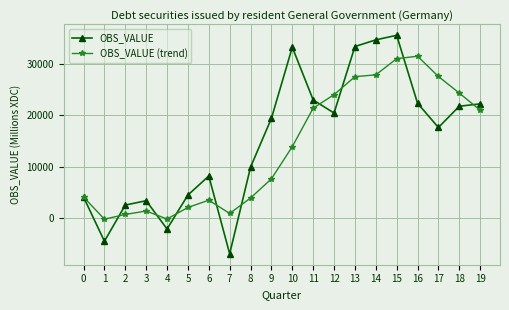

True or false: OBS_VALUE (trend) has more than 0 points higher than both neighbors.

True